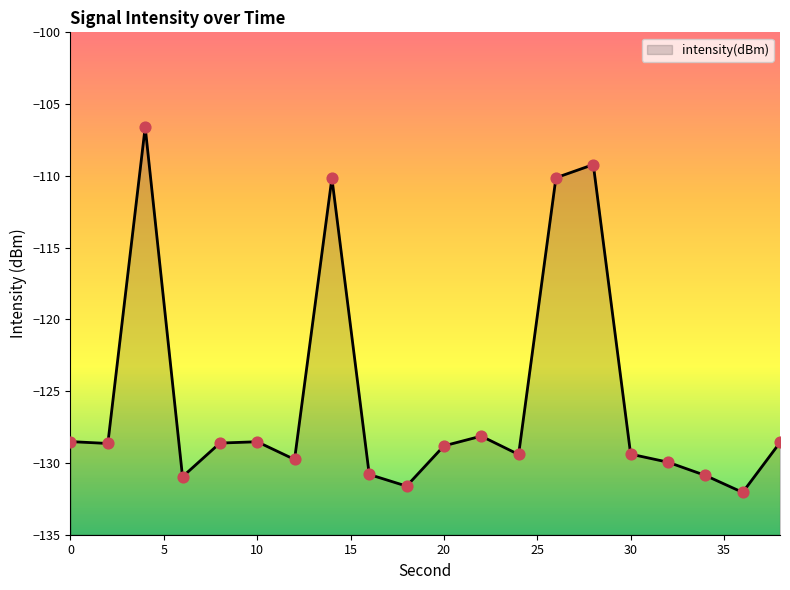

What is the change in value from 0 to 22?

+0.4